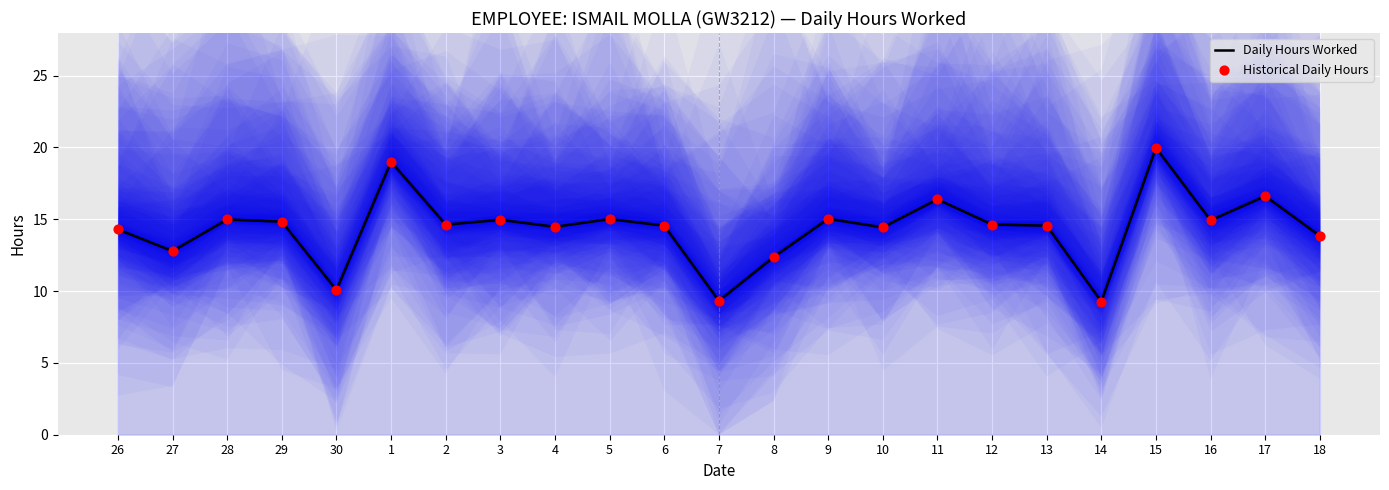

At which category is the sum across all series the highest?

15